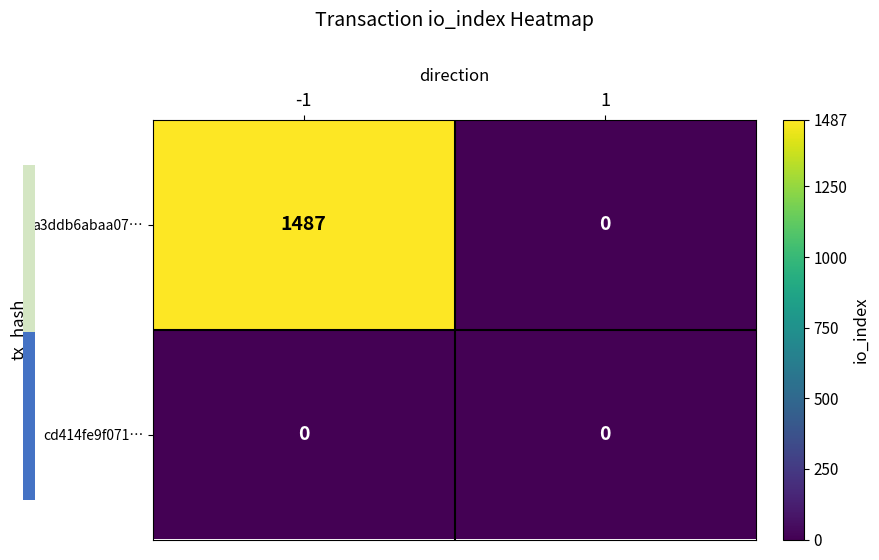

What is the spread (max minus min) of values at -1?

1487